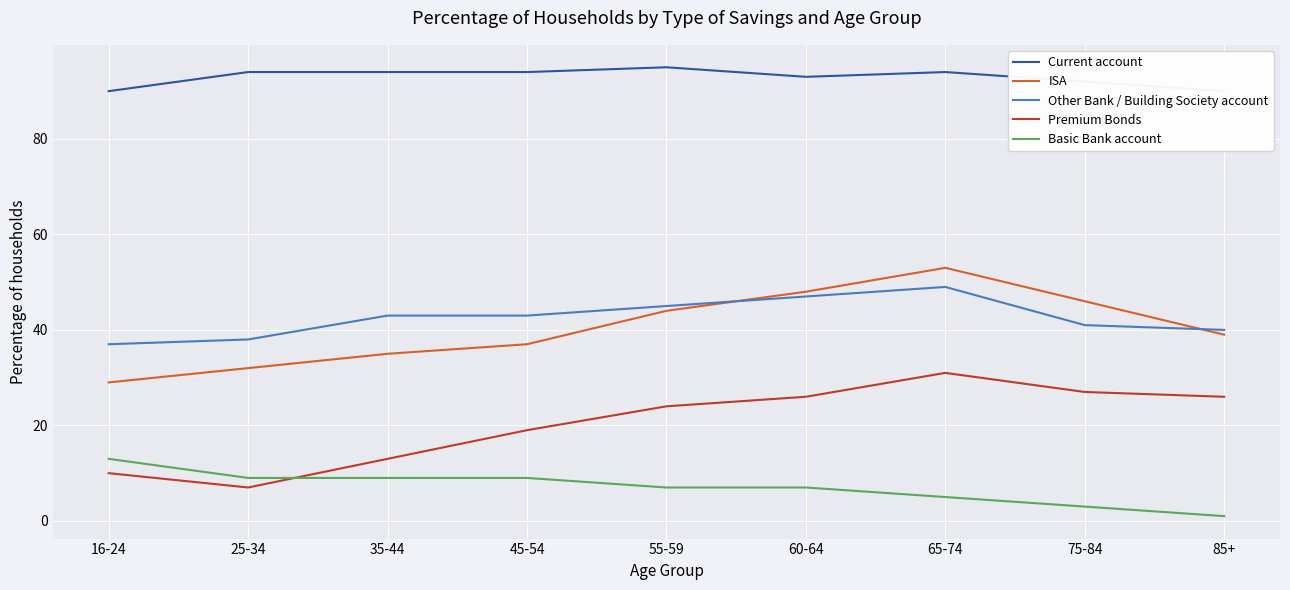

The ISA series shows 35 at 35-44. True or false?

True